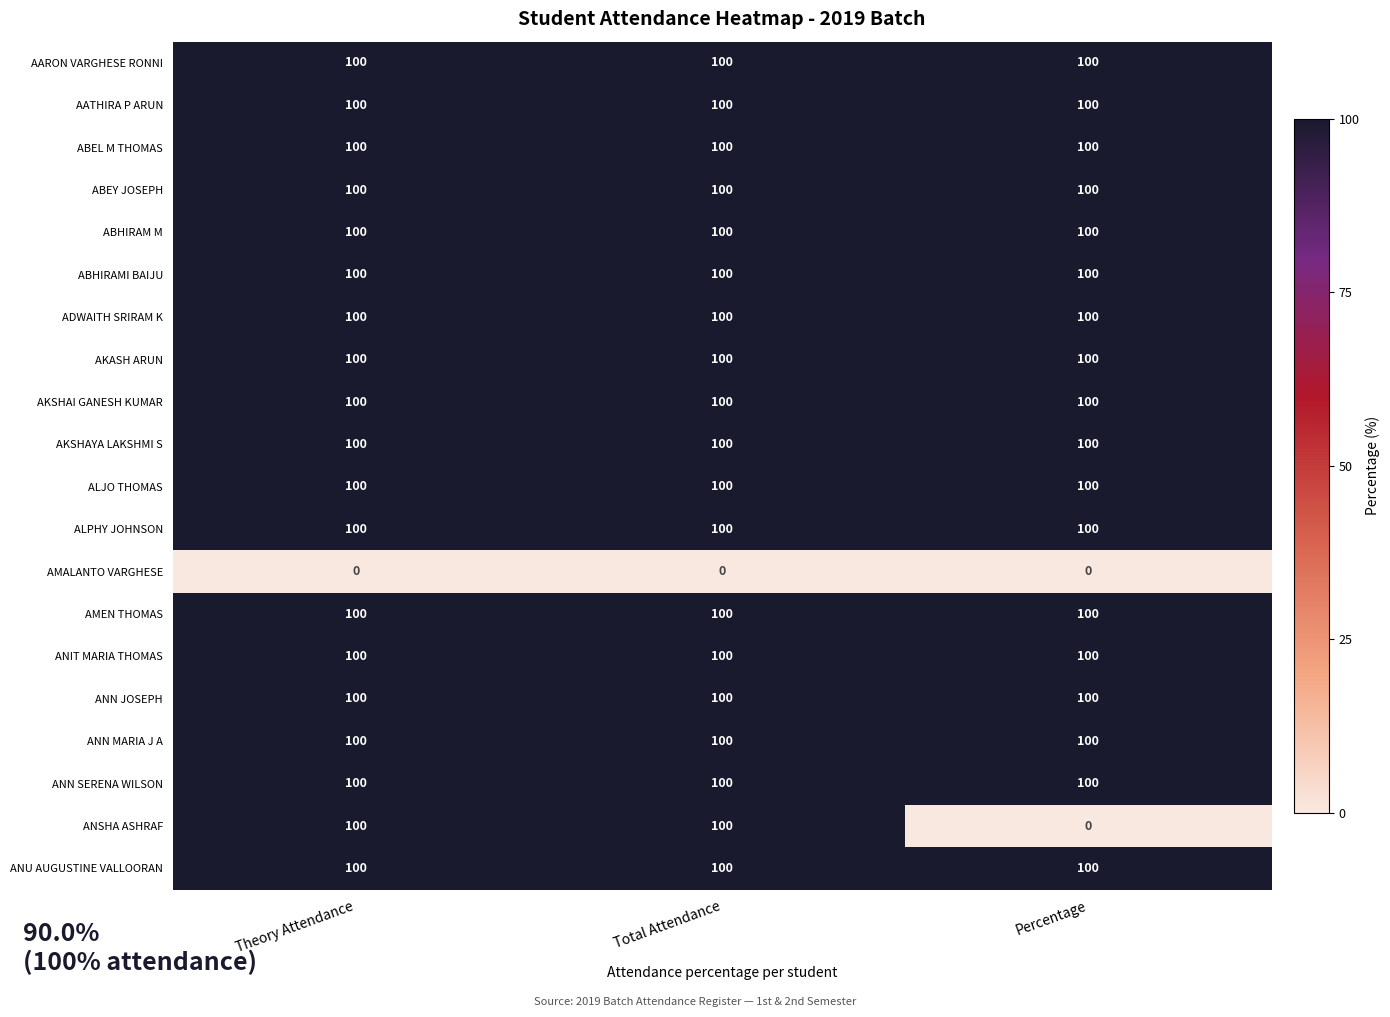

What is the highest value of the ANSHA ASHRAF series?

100